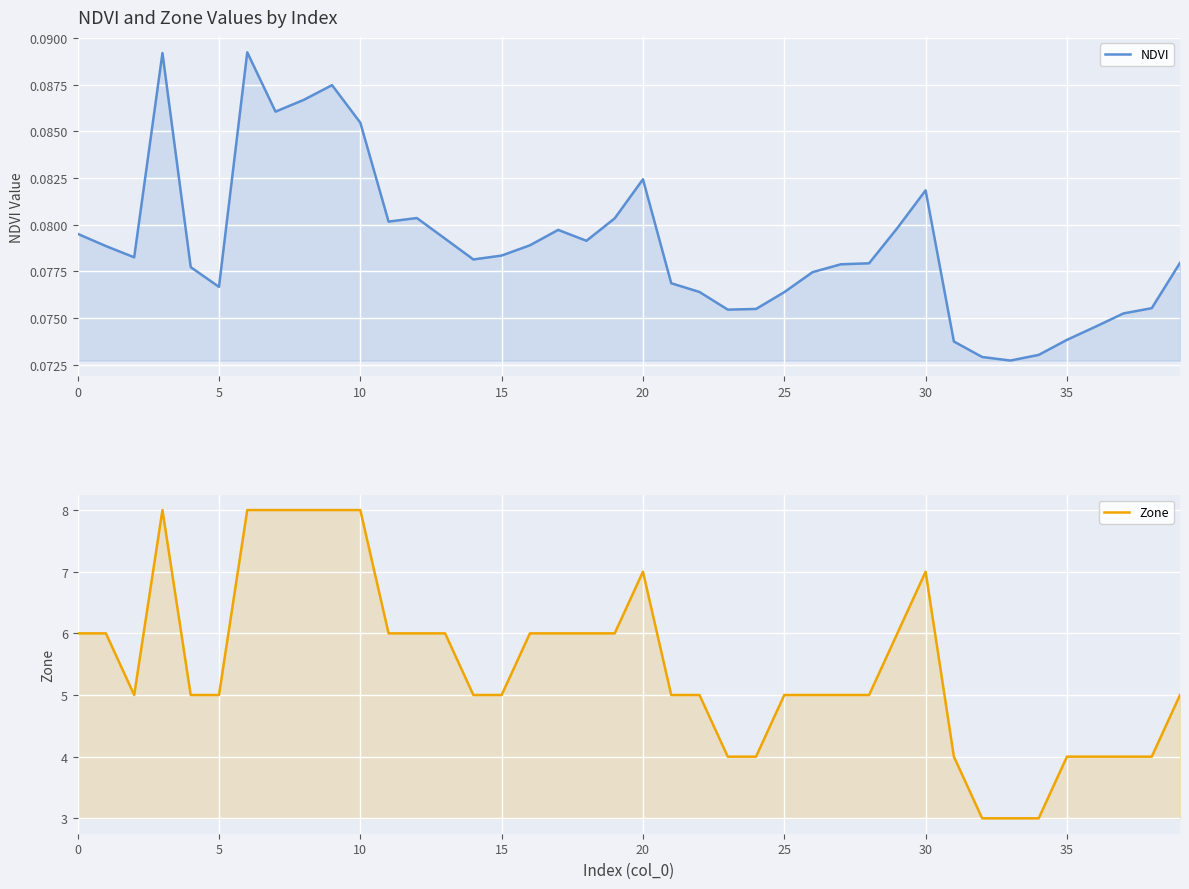

The value of Zone at 35 is 4.0. True or false?

True